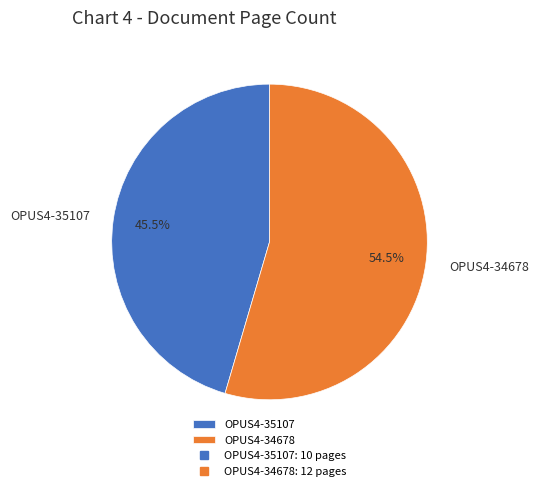

To the nearest percent, what is the combined percentage of OPUS4-35107 and OPUS4-34678?

100%